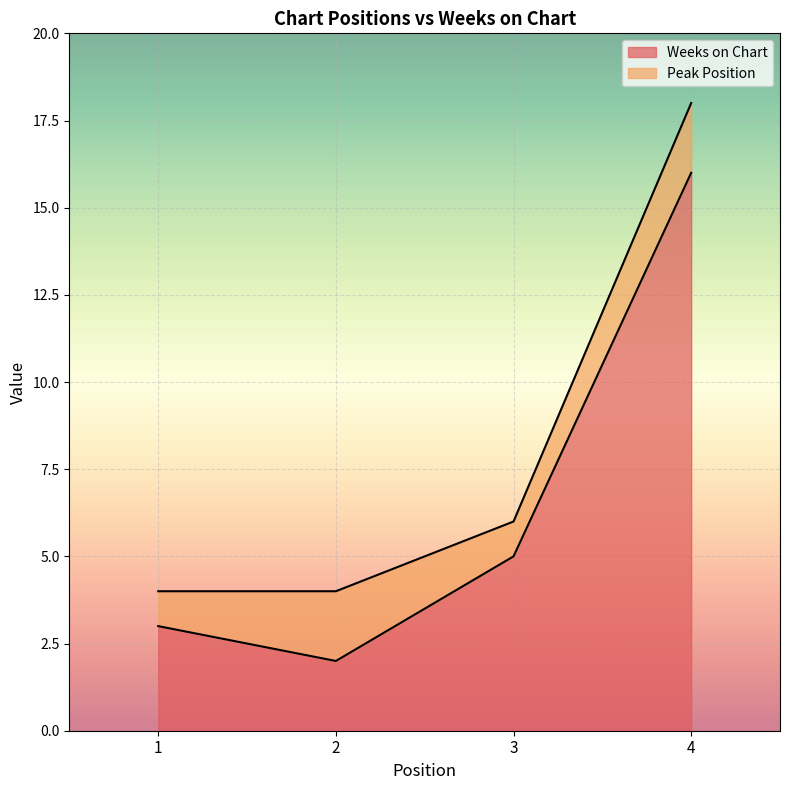

Approximately how many times larger is the value at 3 compared to 4?

0.3